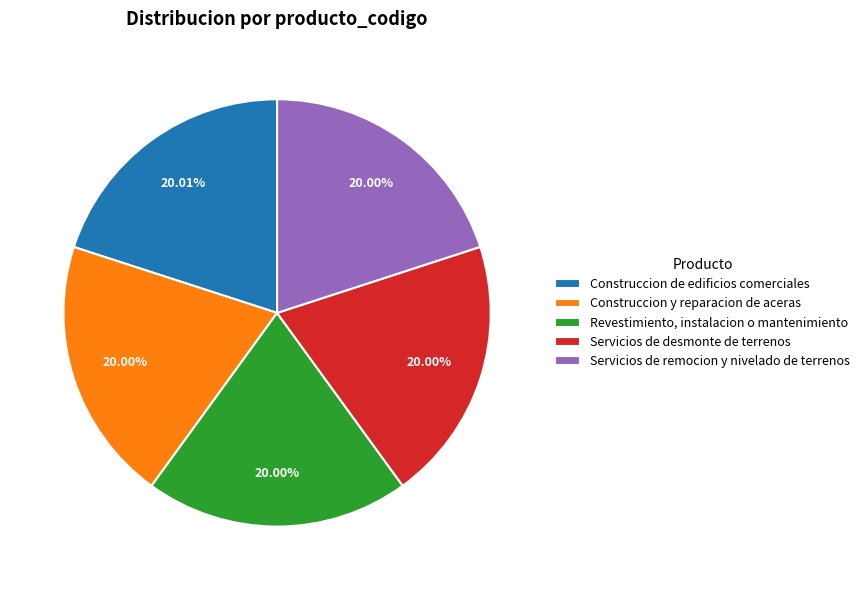

Does any single category account for the majority?

No